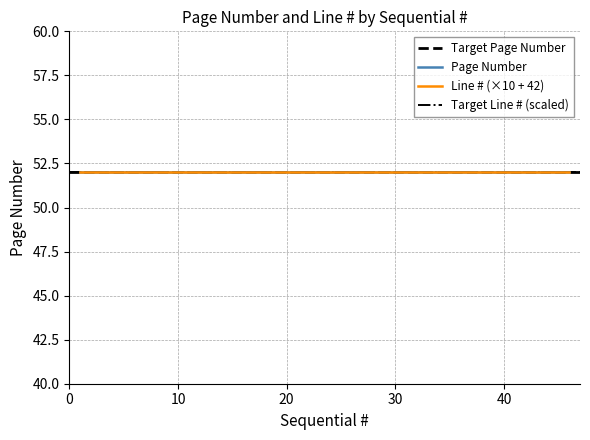

Rank the series by their maximum value, from highest to lowest.

Page Number, Line #